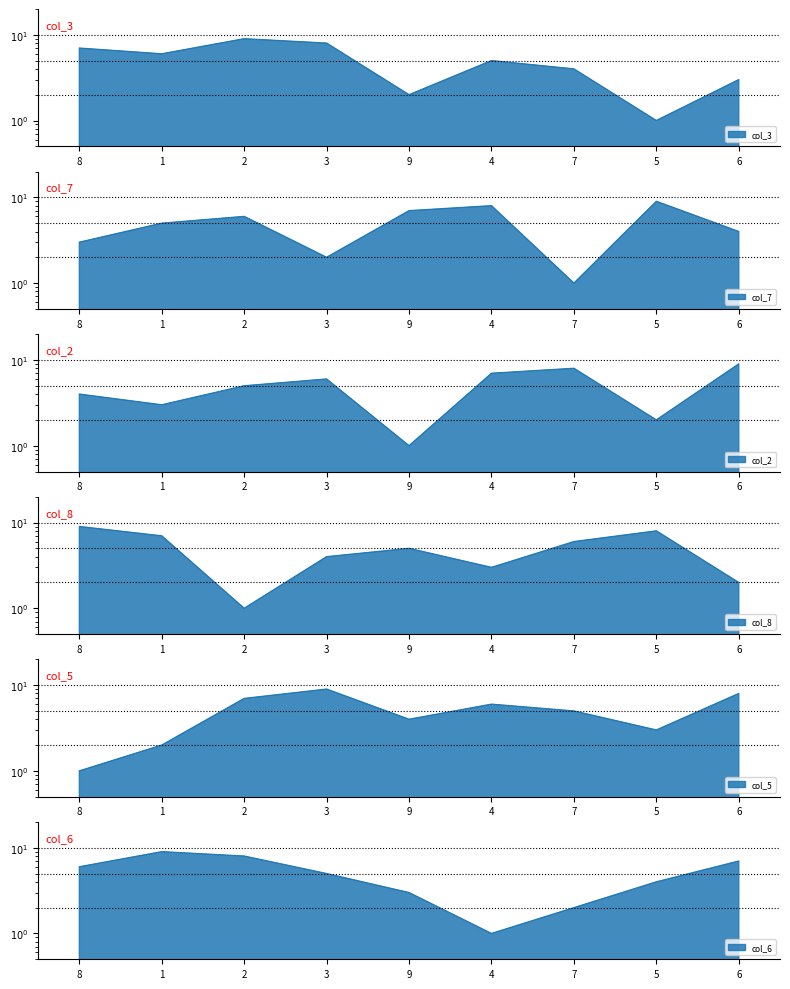

At which category does col_7 reach its first local peak?

2